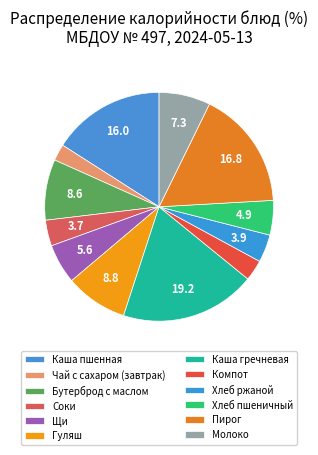

What is the largest slice in the pie chart?

Каша гречневая